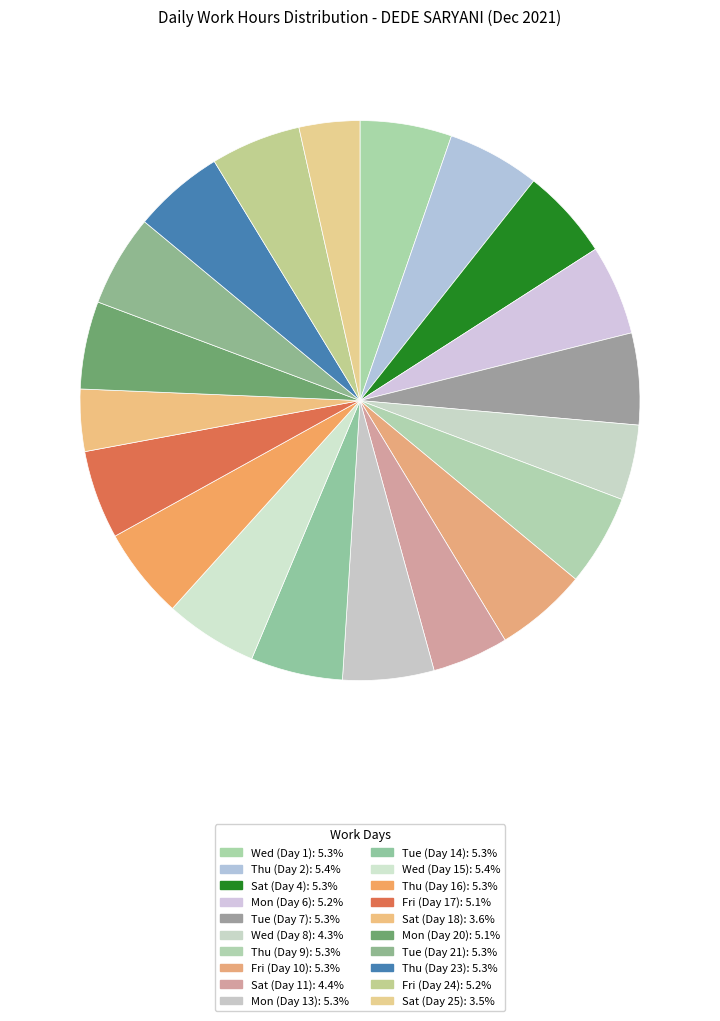

Count the number of slices in the pie.

20